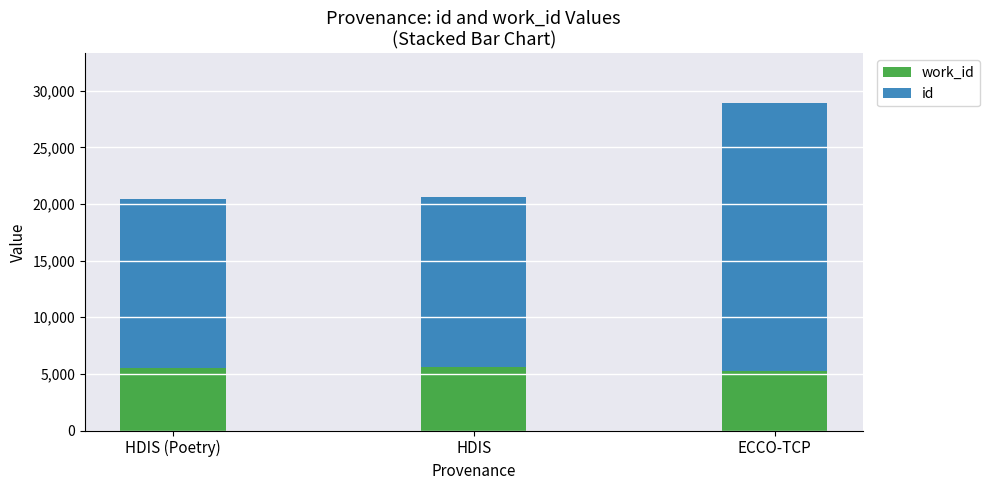

What is the total value across all series at HDIS?

20621